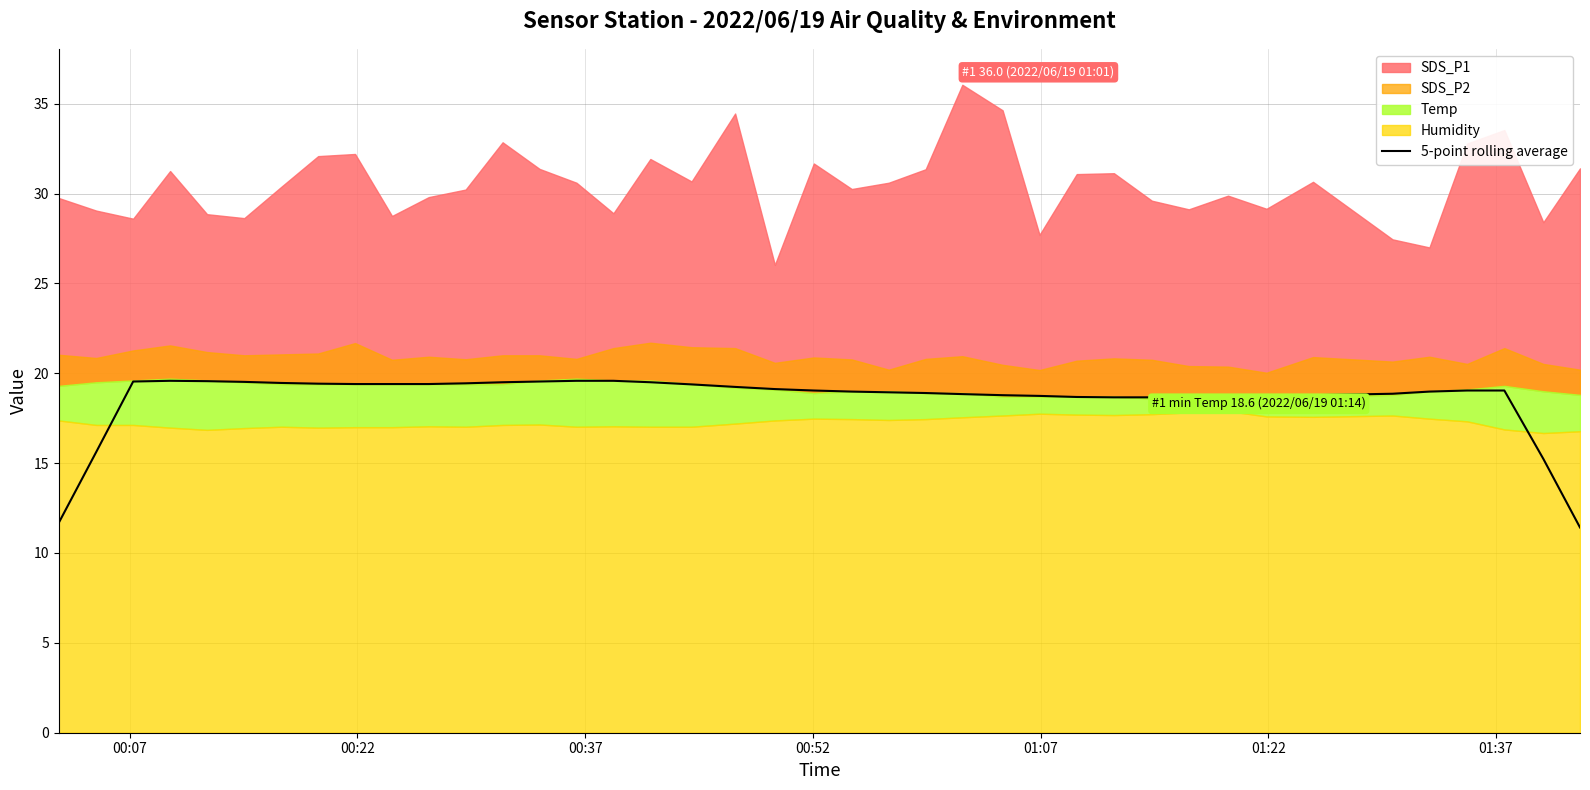

The value at 26 is 5.8. True or false?

False